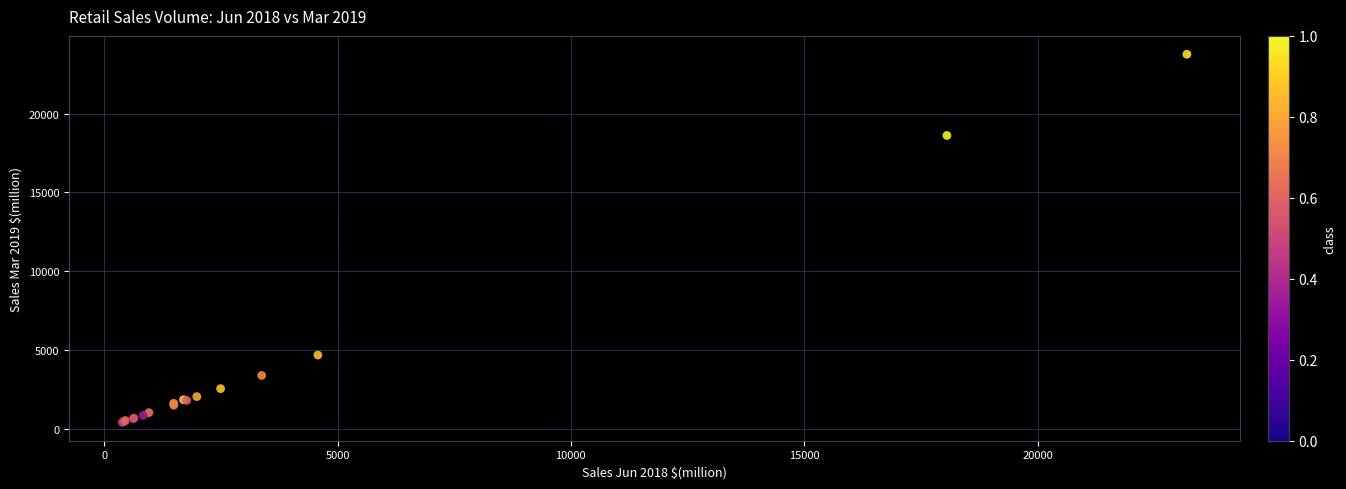

What Y value in the scatter plot is closest to 12083?

18616